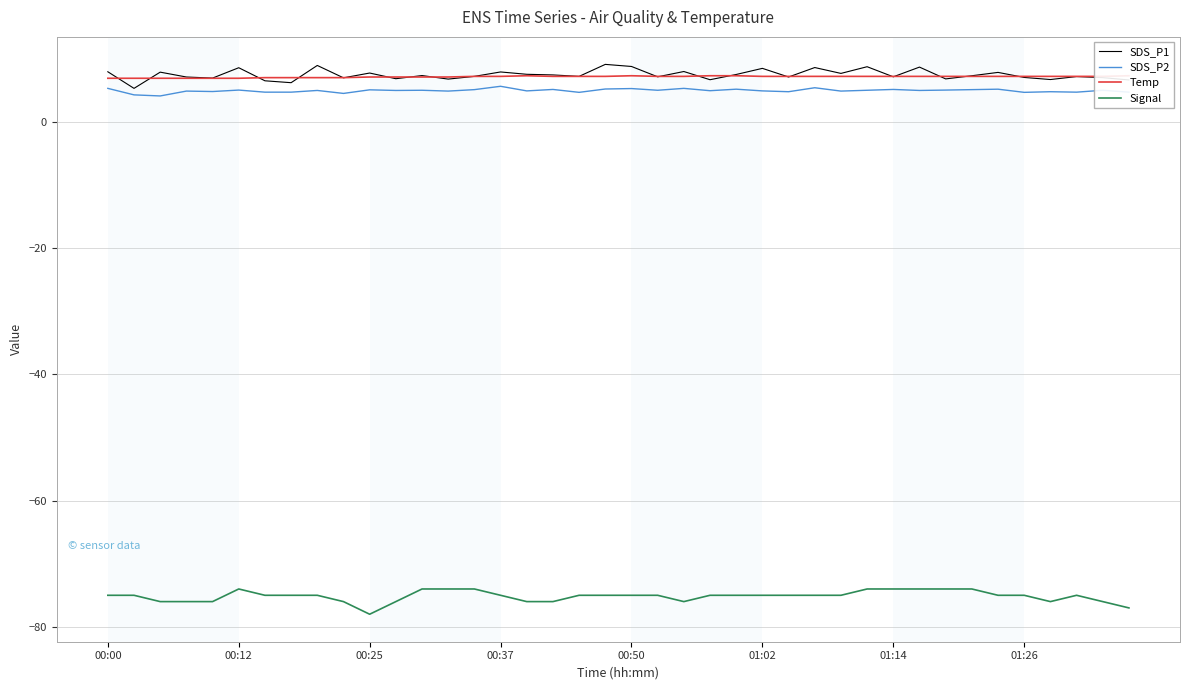

In Temp, how many points are higher than both neighbors (excluding endpoints)?

2